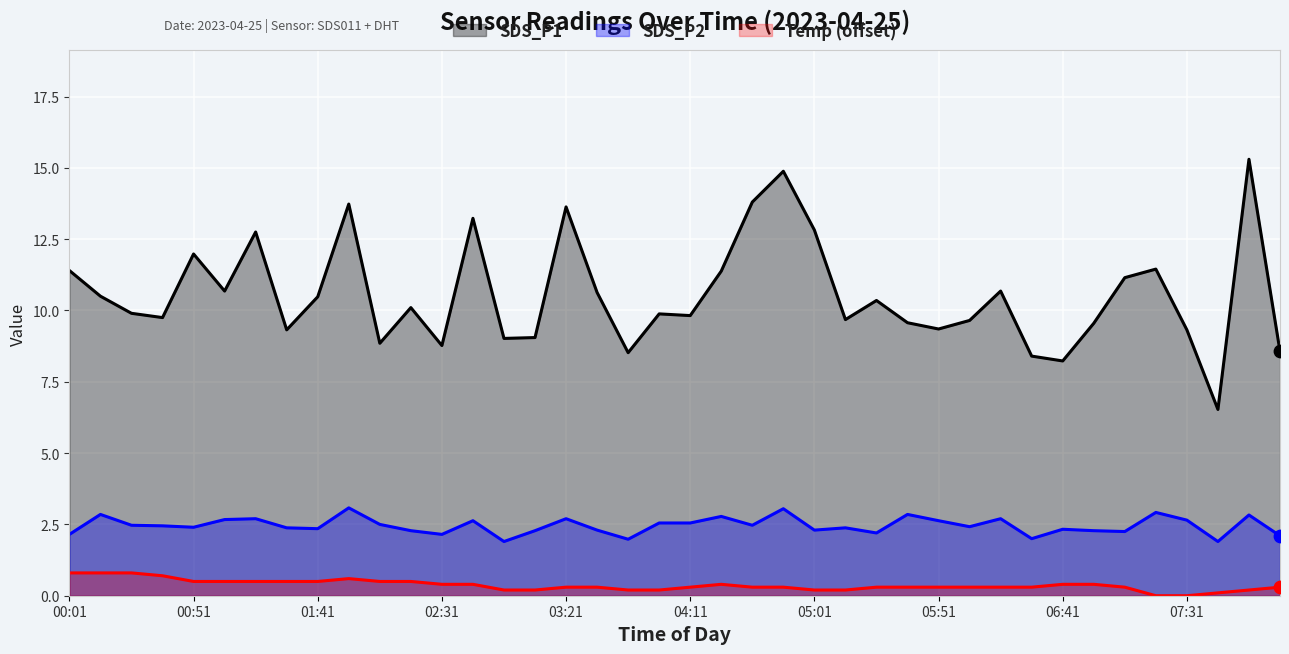

At which category is the sum across all series the highest?

07:56